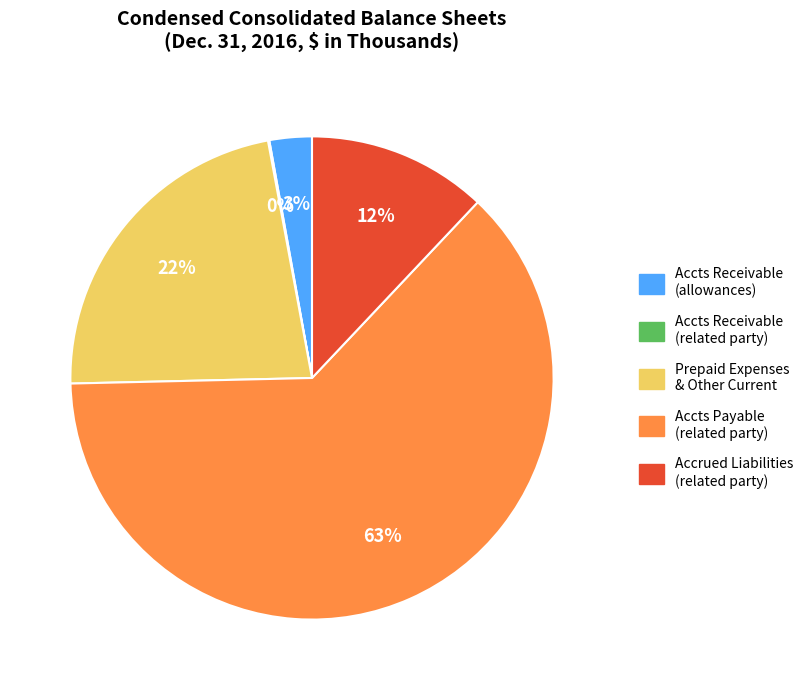

Is there a majority slice in this chart?

Yes